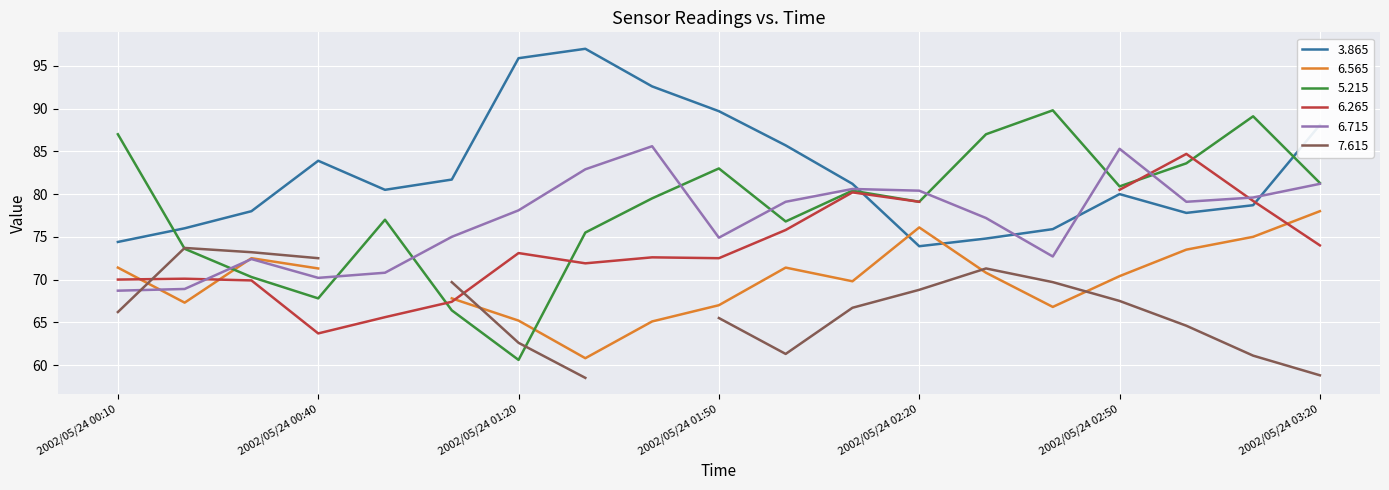

After their last crossing, which series has the higher values: 6.715 or 3.865?

3.865